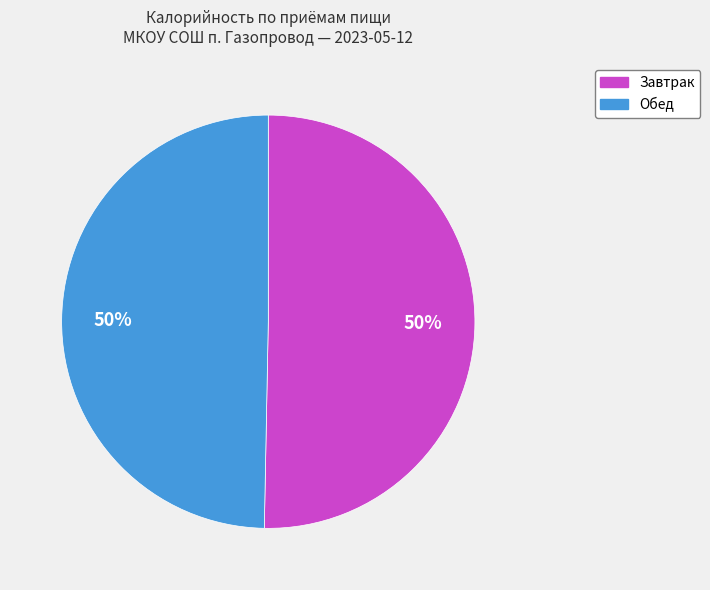

To the nearest percent, what portion does Обед represent?

50%